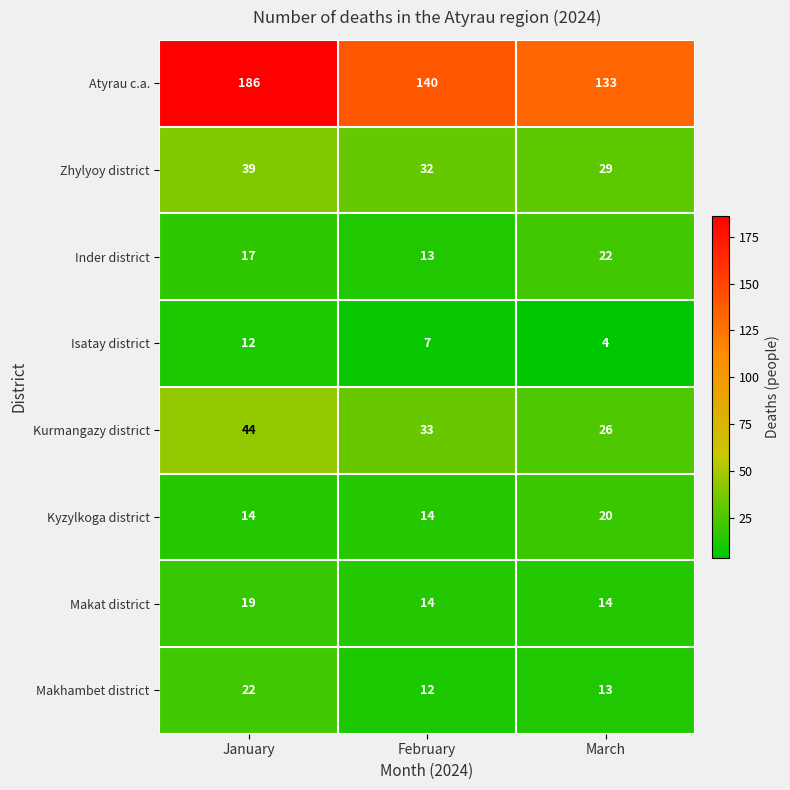

List the labels in order of Zhylyoy district value, largest first.

January, February, March